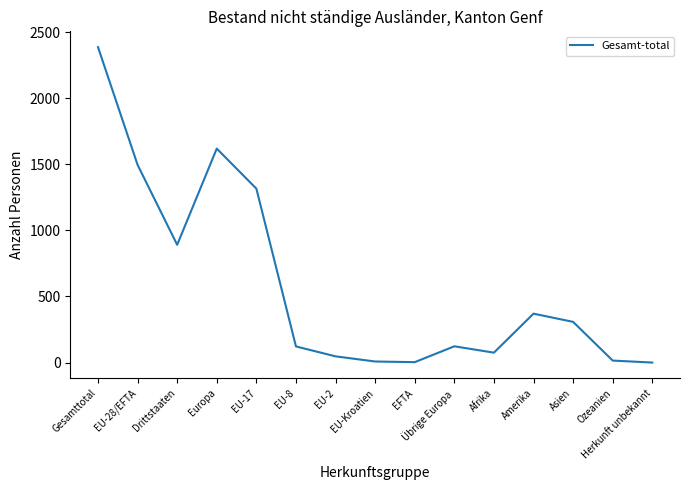

What is the ratio of the value at Amerika to the value at EU-28/EFTA?

0.2